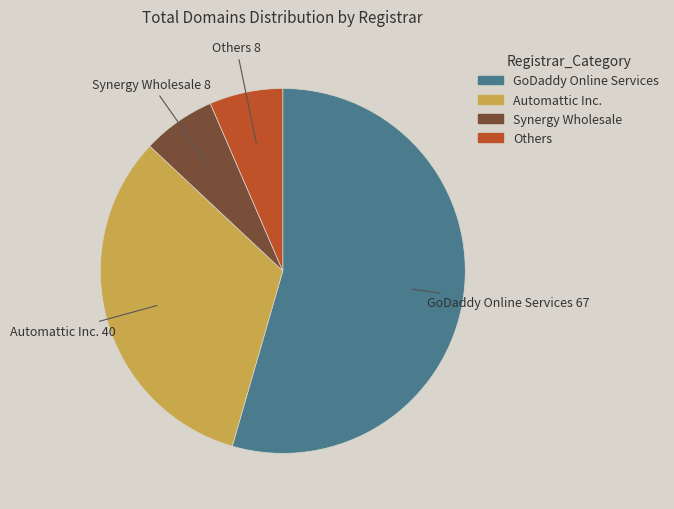

How many segments does this pie chart have?

4